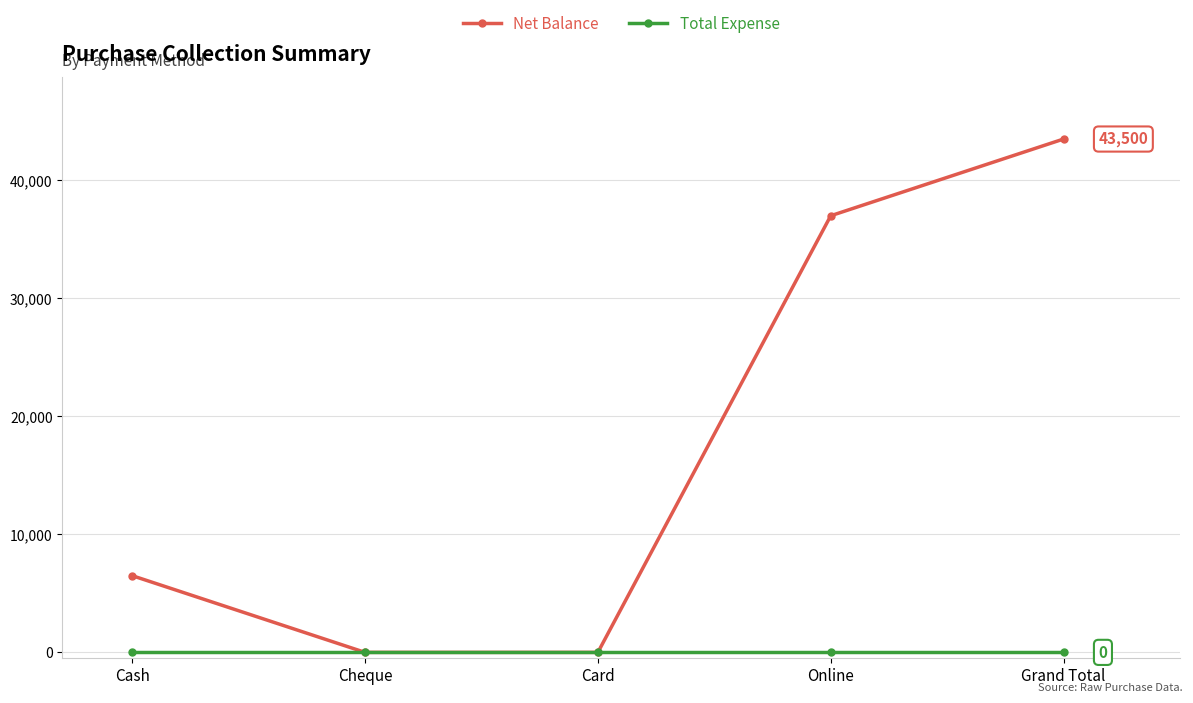

At Cash, list the series in order from smallest to largest.

Total Expense, Net Balance